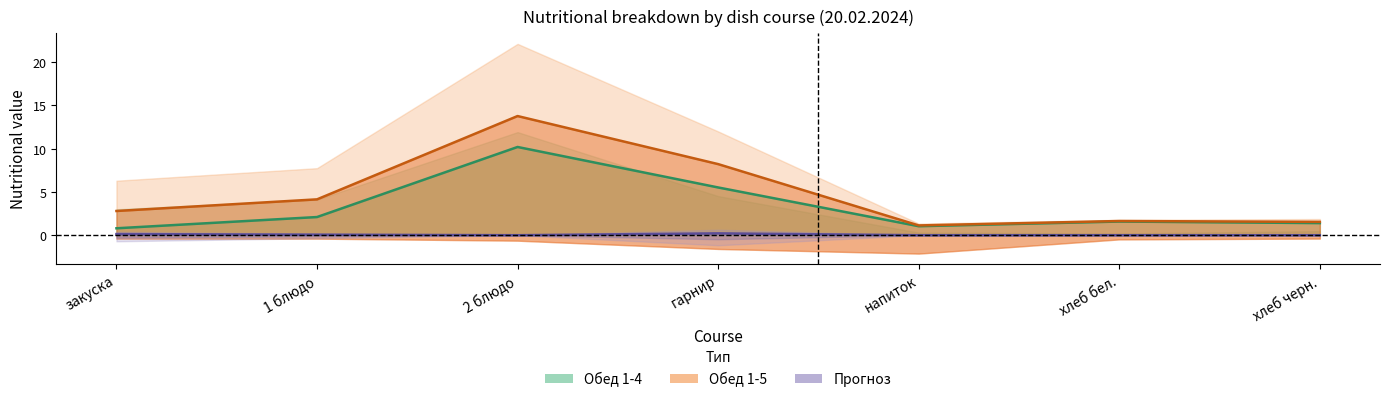

Reading left to right, what are all the values shown in this chart?

Обед 1-4 (белки, линия): 0.8	2.1	10.2	5.5	1.0	1.6	1.4
Обед 1-5 (линия): 2.8	4.1	13.8	8.2	1.1	1.6	1.5
Прогноз (линия): 0.1	0.1	0.0	0.2	0.0	0.0	0.0